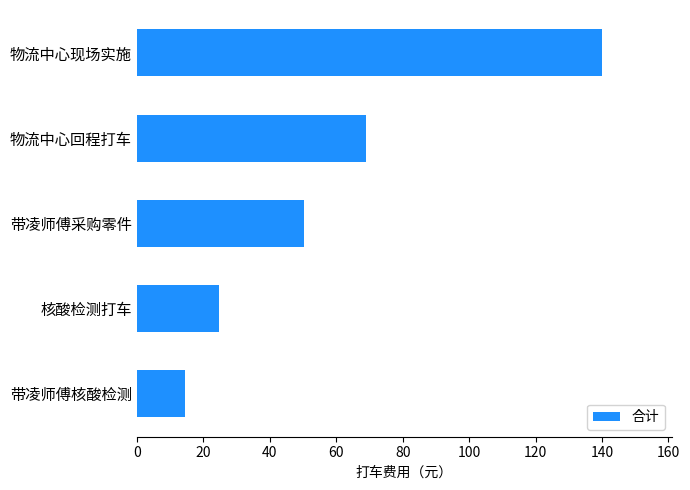

Where is the data nearest to the value 77?

物流中心回程打车